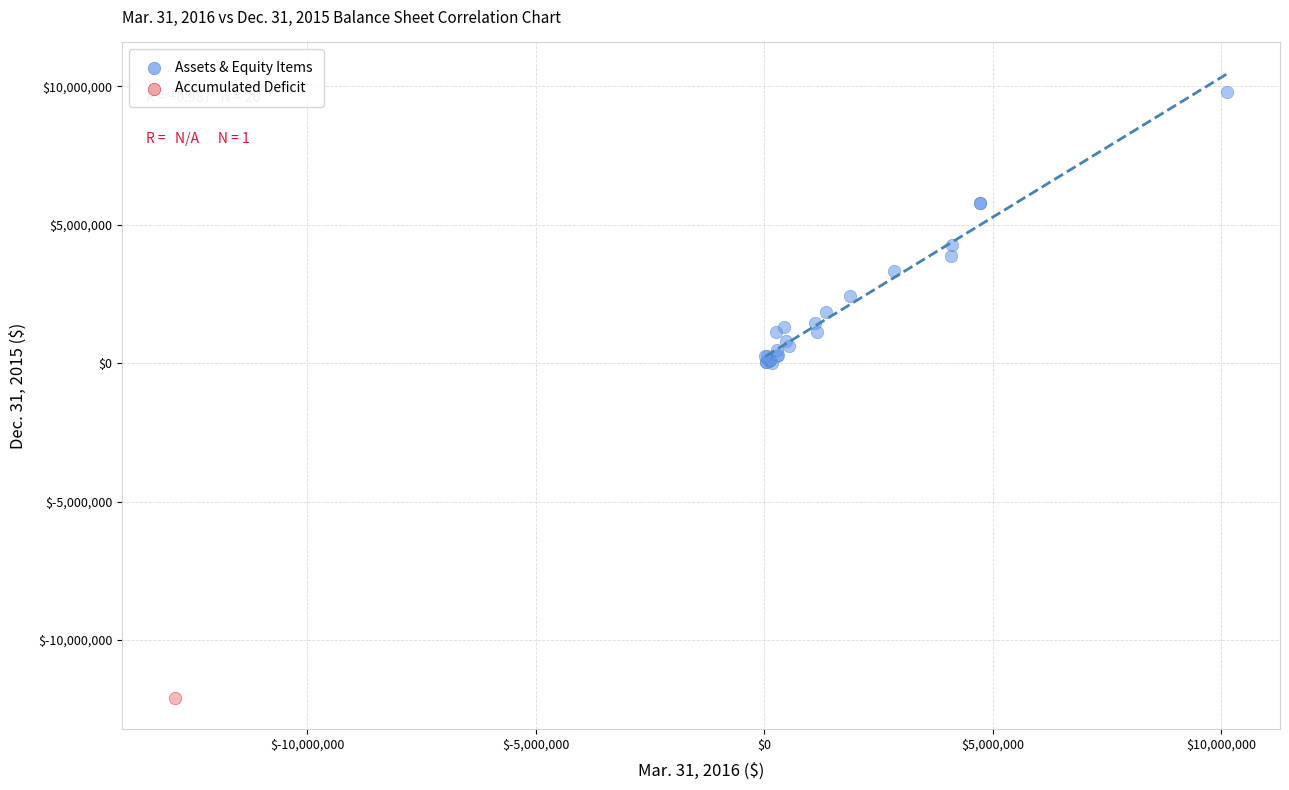

What are all the series names shown in the legend?

Assets & Equity Items, Accumulated Deficit